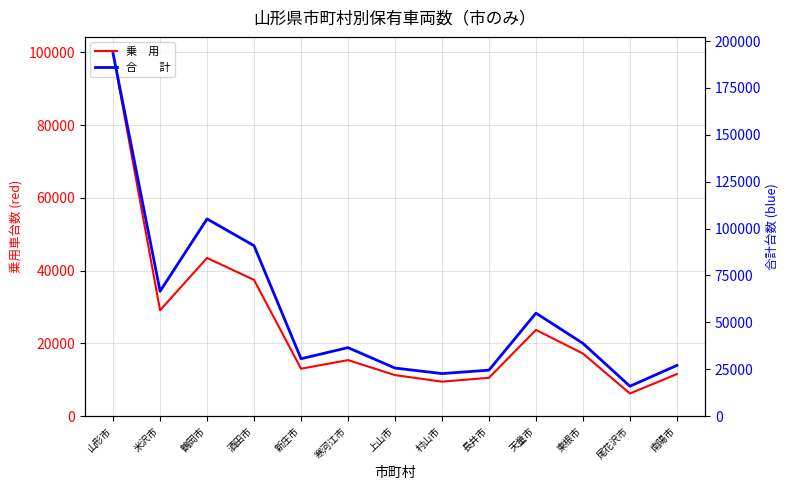

The 合　　計 series shows 38787 at 東根市. True or false?

True